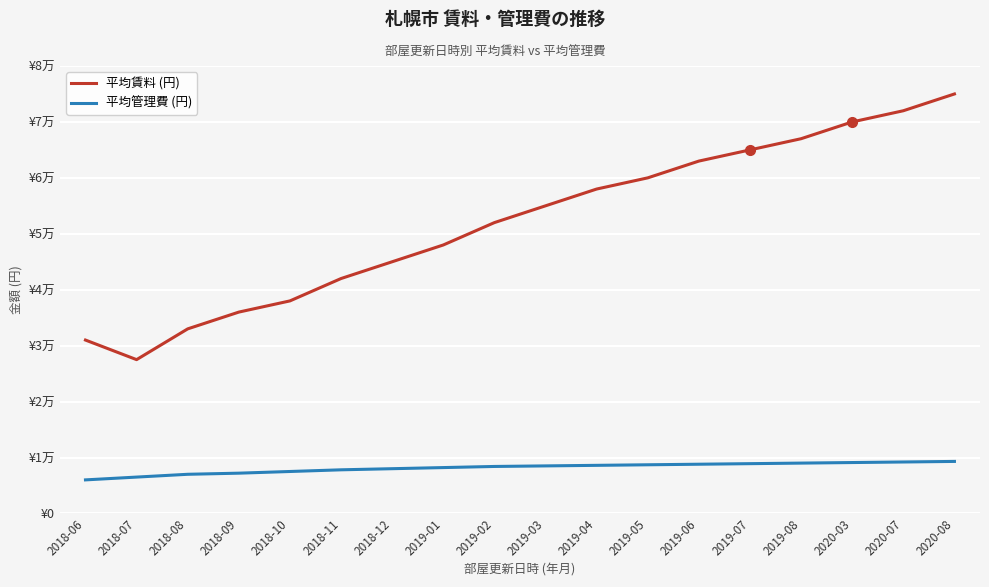

What is the difference between the 平均賃料 (円) values at 2018-09 and 2019-02?

16000